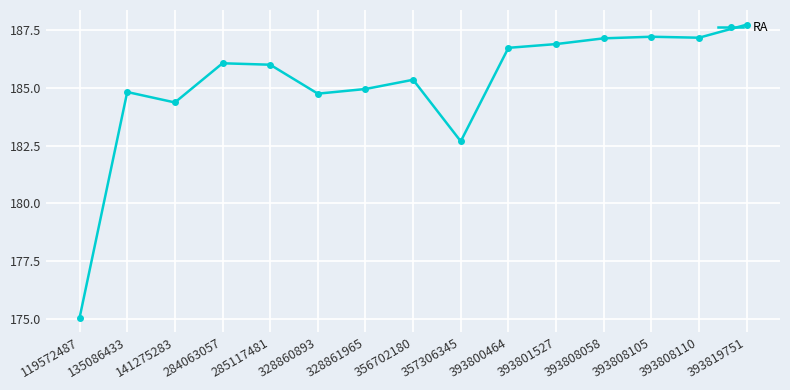

True or false: the data has more than 2 interior local peaks.

True